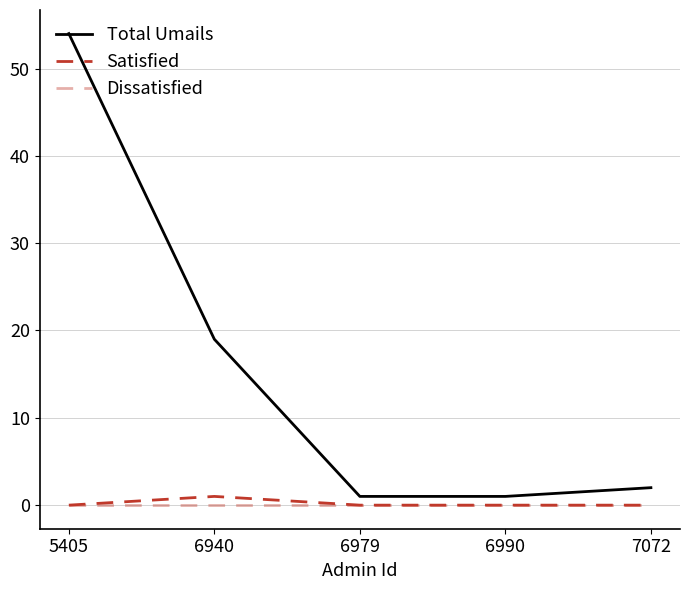

How many lines are shown in the chart?

3